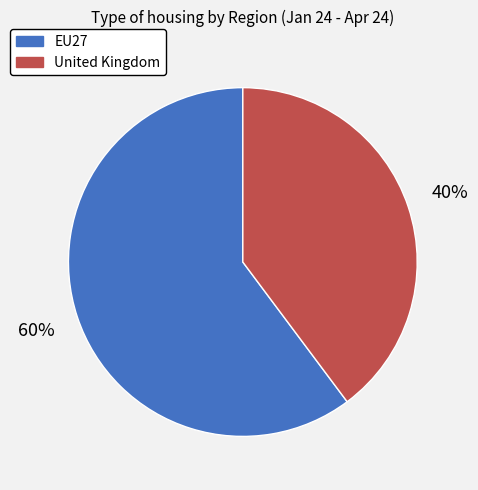

Which category accounts for the majority?

EU27